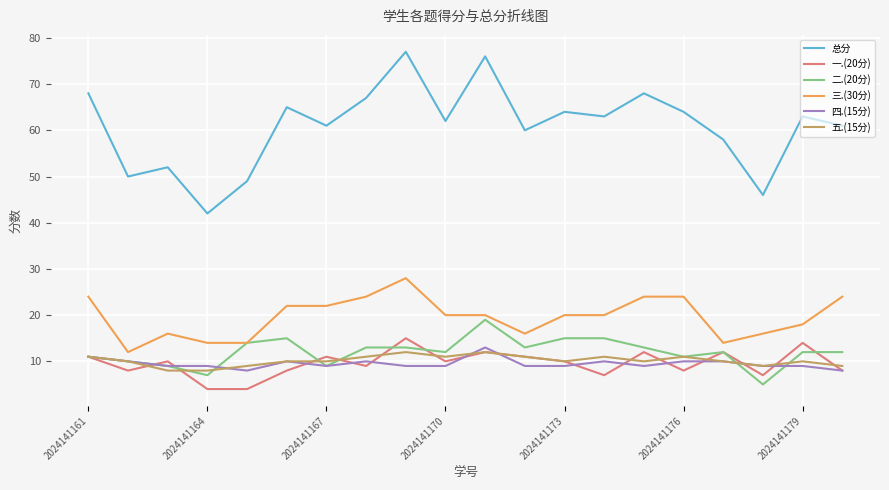

Which series has the largest total across all categories?

总分